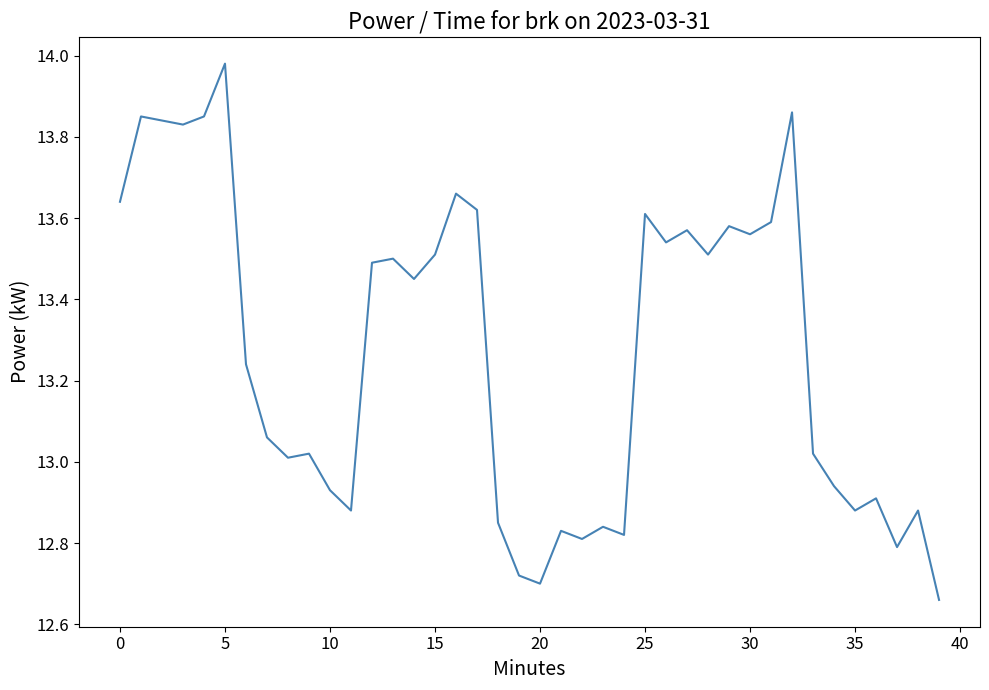

What is the difference between the maximum and minimum values?

1.3